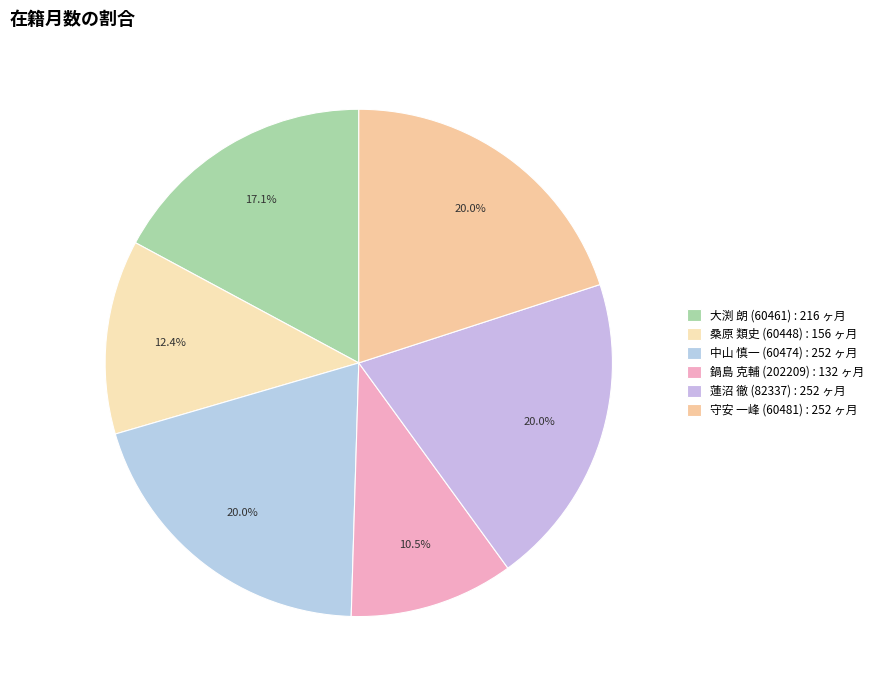

To the nearest percent, what is the difference between the largest and smallest slice percentages?

10%